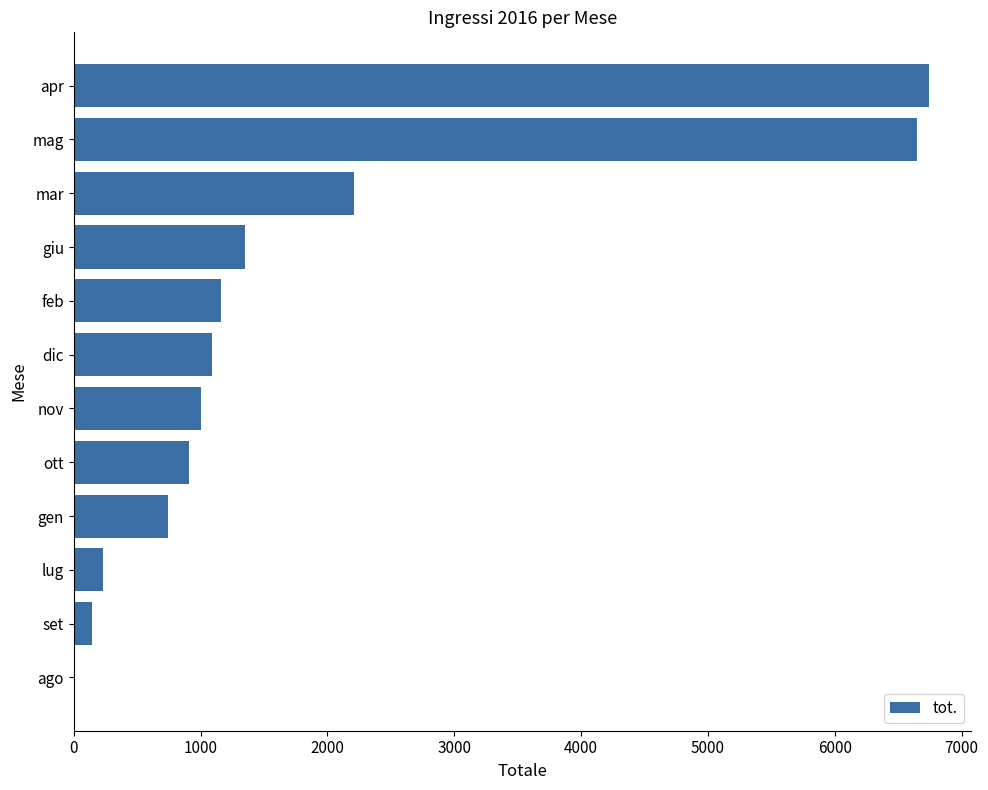

Are the bars horizontal?

Yes